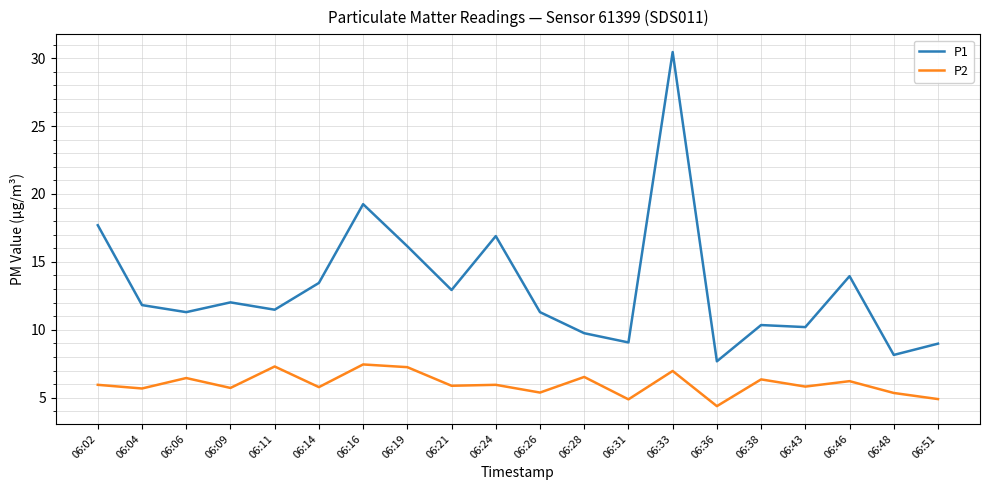

Rank the series by their average value, from lowest to highest.

P2, P1